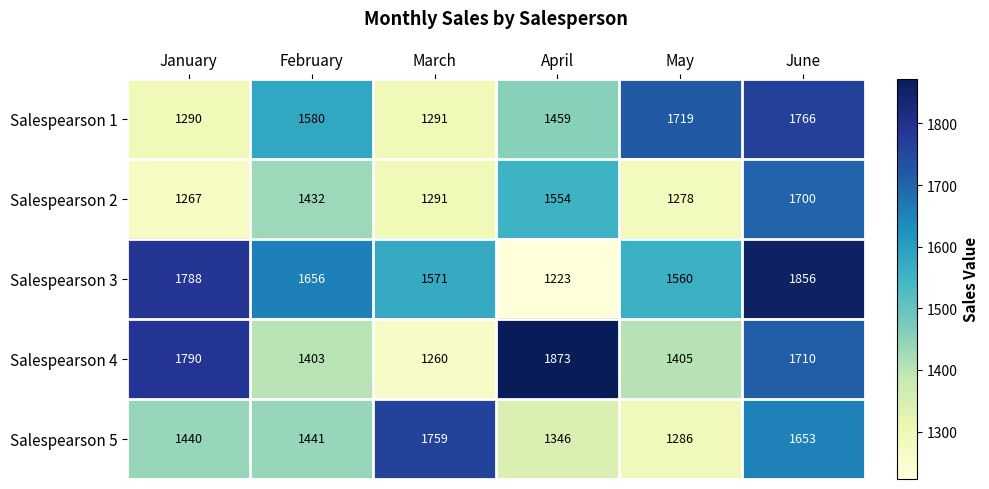

Reading left to right, transcribe all the data shown in this chart.

Salespearson 1: 1290	1580	1291	1459	1719	1766
Salespearson 2: 1267	1432	1291	1554	1278	1700
Salespearson 3: 1788	1656	1571	1223	1560	1856
Salespearson 4: 1790	1403	1260	1873	1405	1710
Salespearson 5: 1440	1441	1759	1346	1286	1653